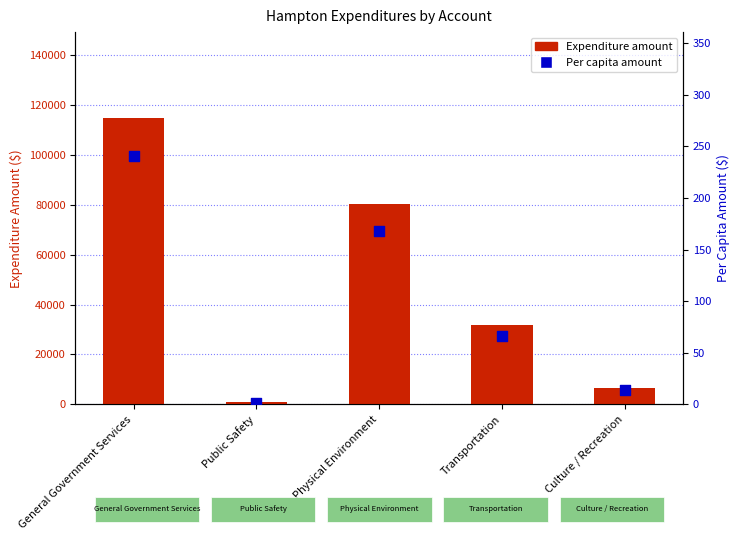

At which category is the sum across all series the highest?

General Government Services